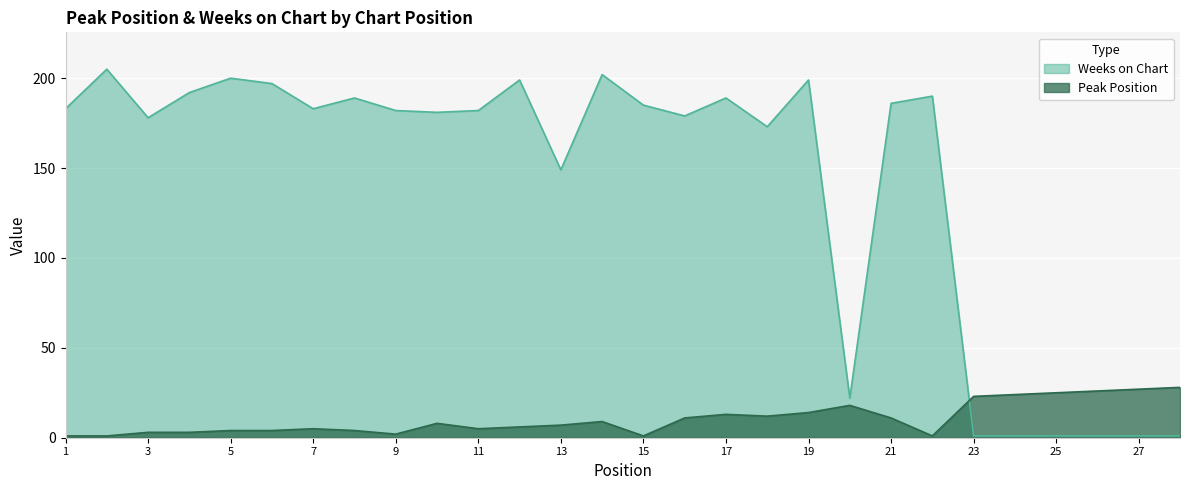

At which category is the sum across all series the highest?

19